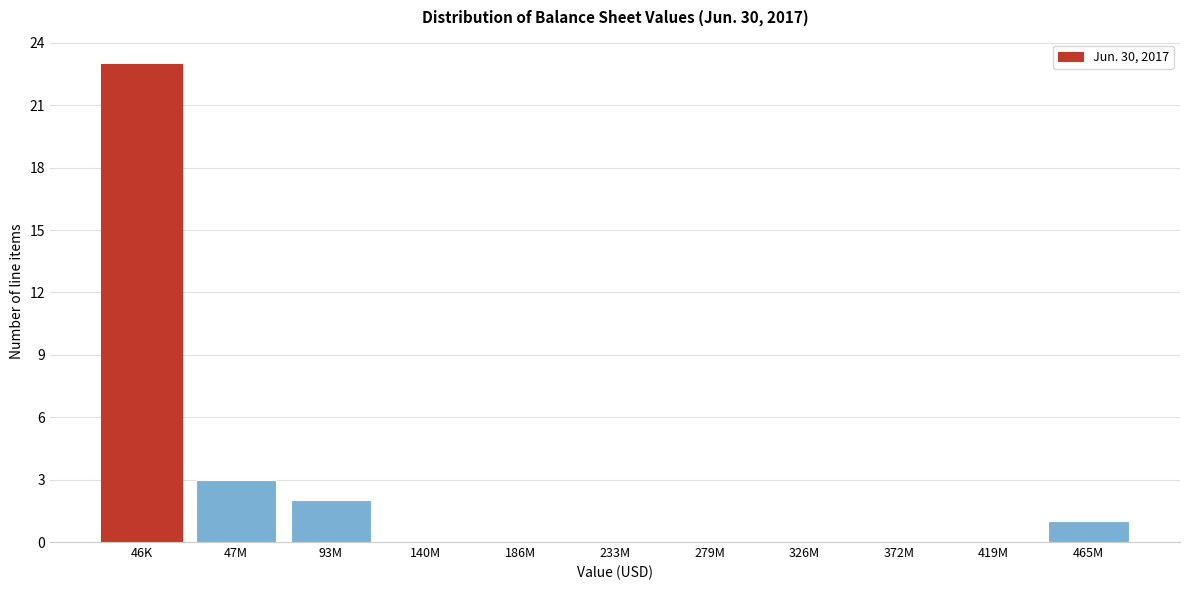

Reading right to left, list all the values displayed in this chart.

465M=1	419M=0	372M=0	326M=0	279M=0	233M=0	186M=0	140M=0	93M=2	47M=3	46K=23